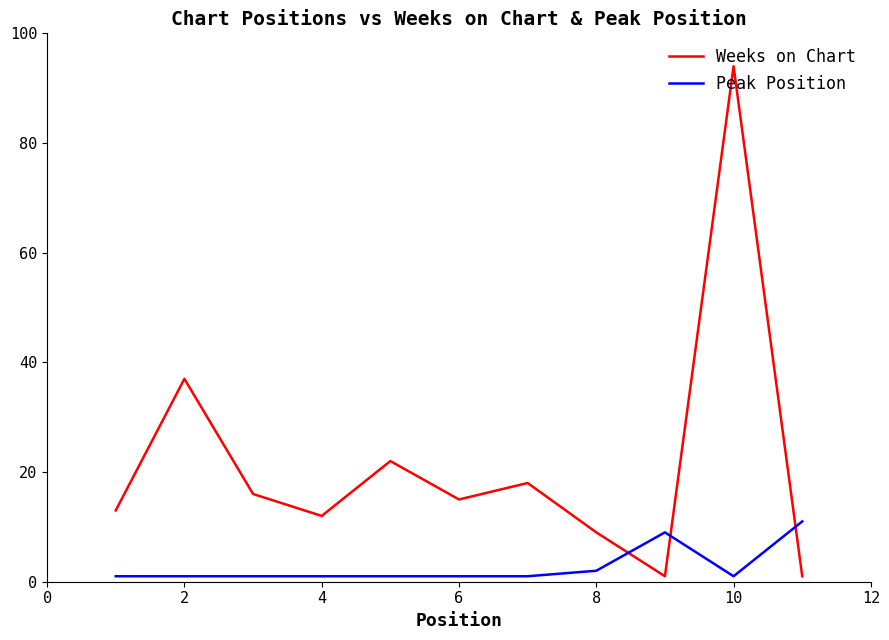

What is the maximum value for Peak Position?

11